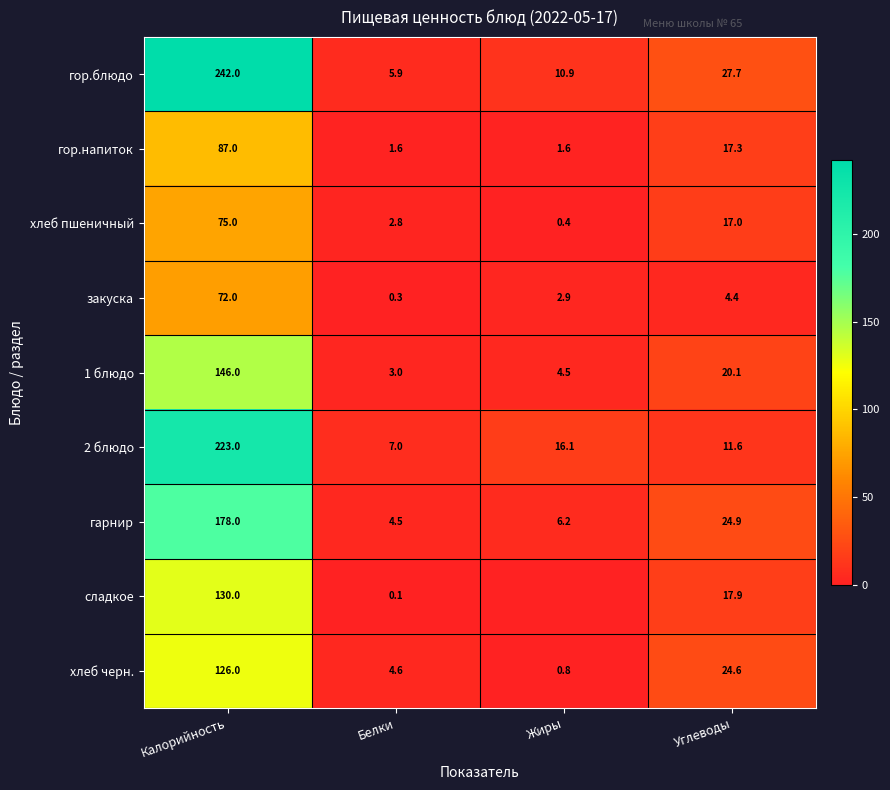

At how many categories does at least one series exceed 131?

1